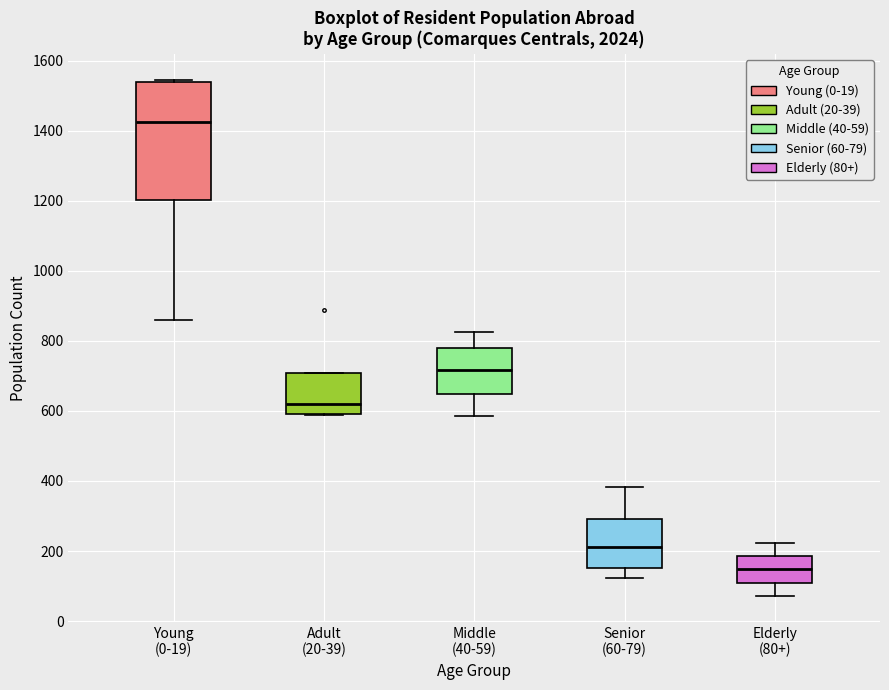

Reading left to right, transcribe this box plot: for each box, give where its median line is, the range the box spans, and where its two whiskers end, as read against the y-axis. The values are not printed on the chart, so give them approximately, as read against the axis.

Young (0-19): median 1420, box 1200 to 1540, whiskers 860 to 1540 (just above the box's upper edge)
Adult (20-39): median 620, box 600 to 700, whiskers 580 to 700
Middle (40-59): median 720, box 640 to 780, whiskers 580 to 820
Senior (60-79): median 220, box 160 to 300, whiskers 120 to 380
Elderly (80+): median 140, box 100 to 180, whiskers 80 to 220